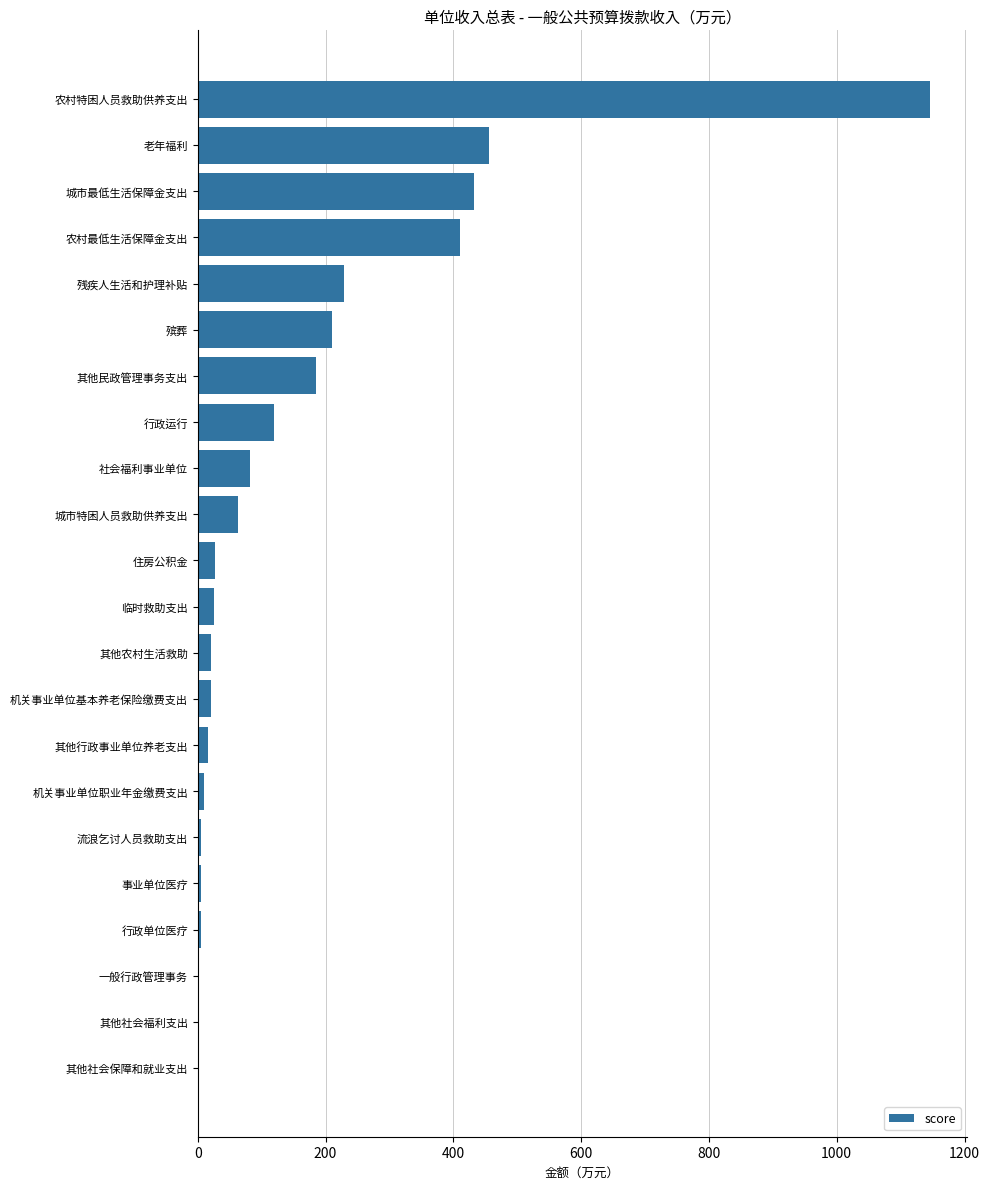

Are the bars grouped side by side (vs. stacked)?

No